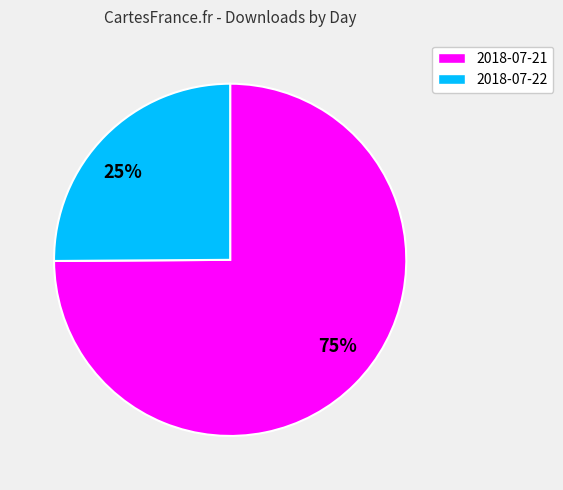

What is the ratio of the value at 2018-07-21 to the value at 2018-07-22?

3.0